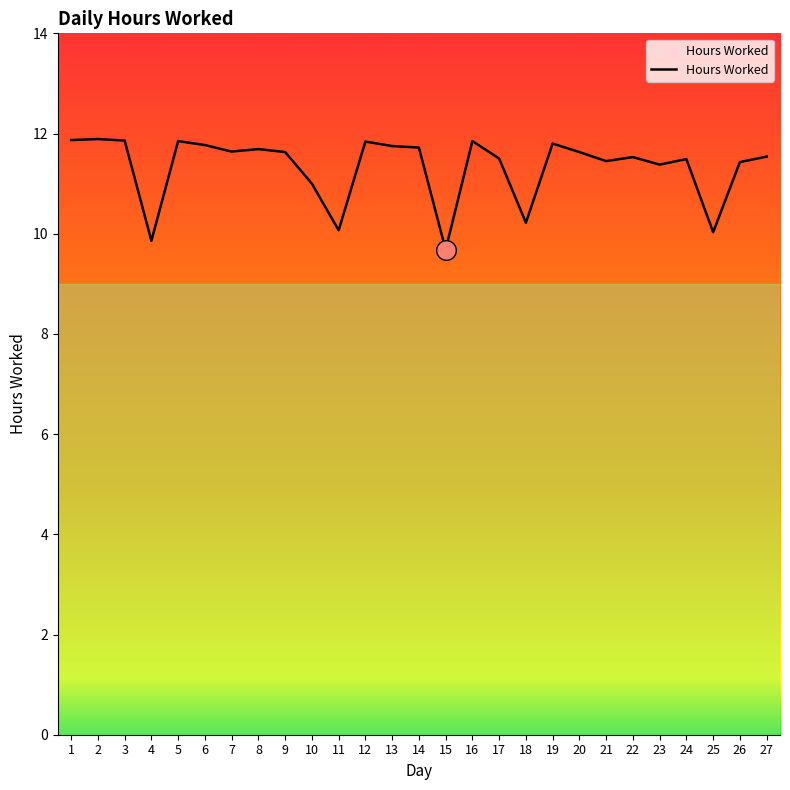

What is the change in value from 5 to 27?

-0.3